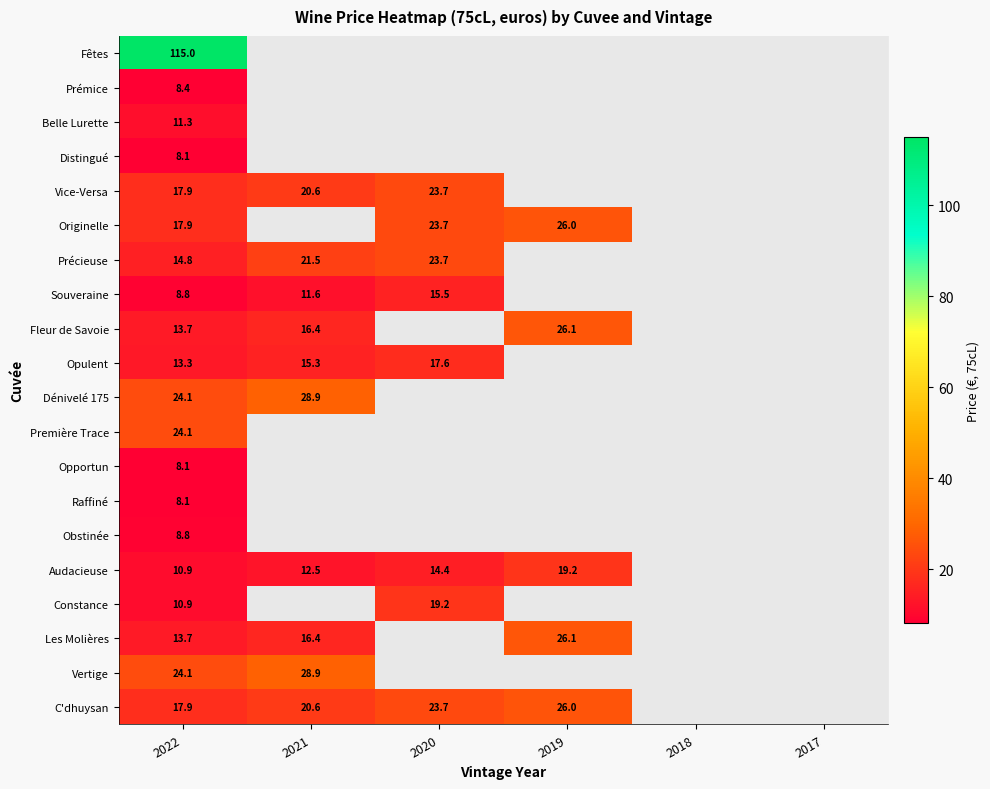

At which category does the chart reach its minimum across all series?

2022